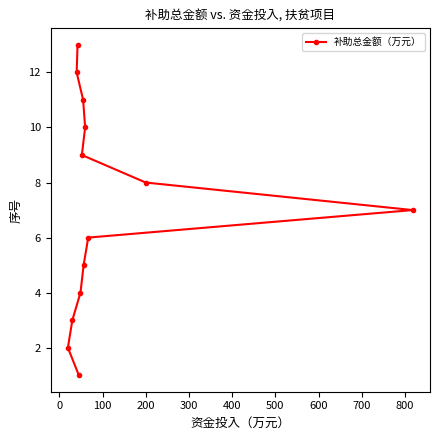

What is the difference between the maximum and minimum values?

12